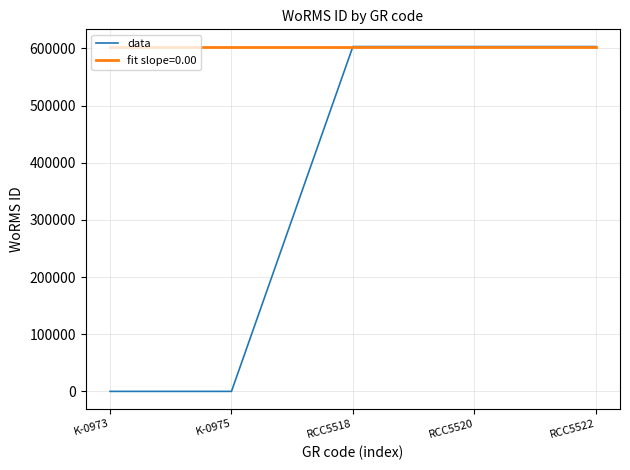

What is the minimum value for fit slope=0.00?

603334.0